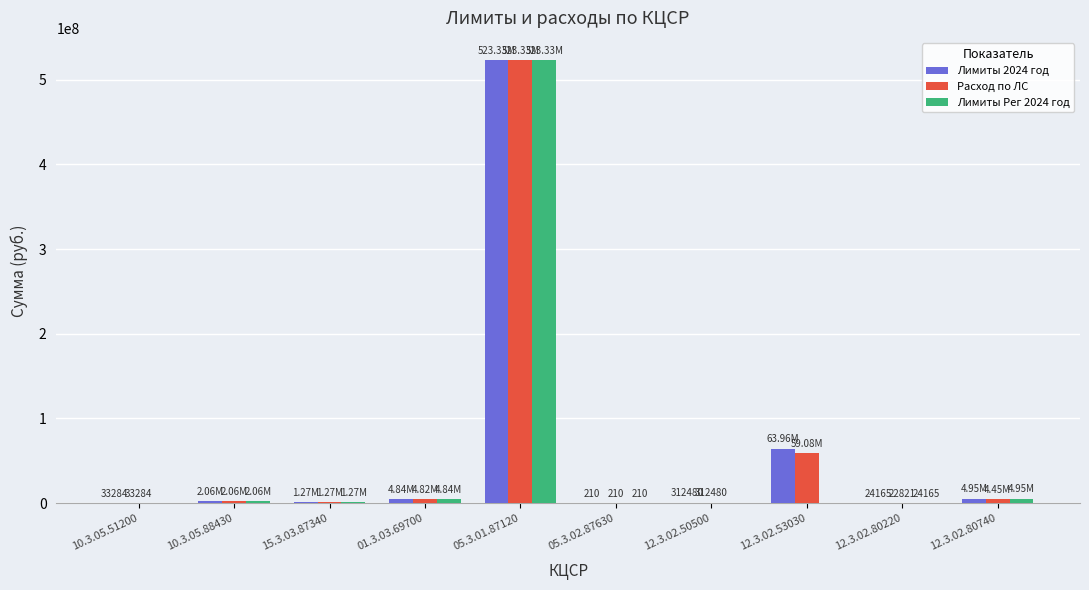

At which category is the sum across all series the highest?

05.3.01.87120